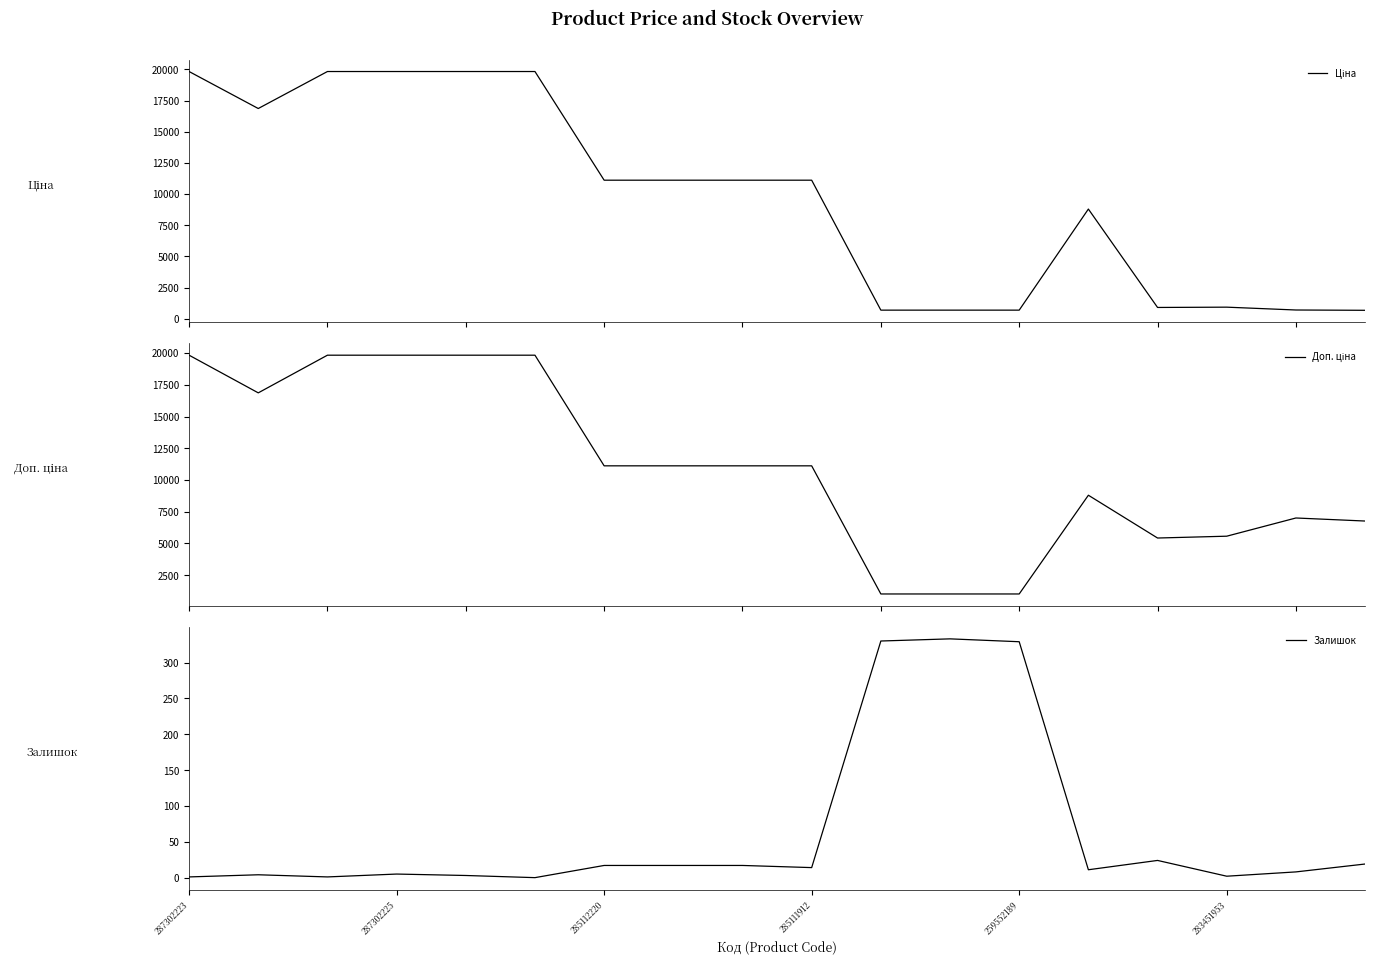

What is the maximum value for Ціна?

19831.1